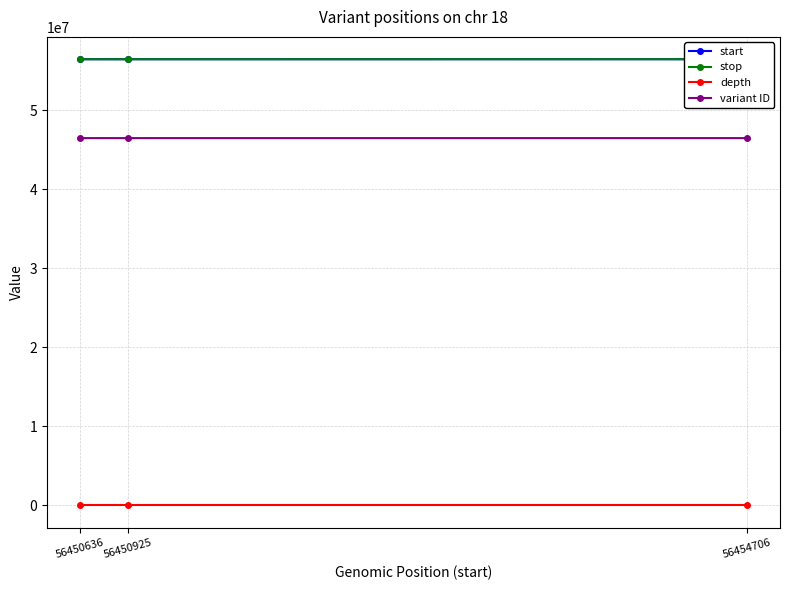

What is the difference between the maximum and second lowest values in the stop series?

3781